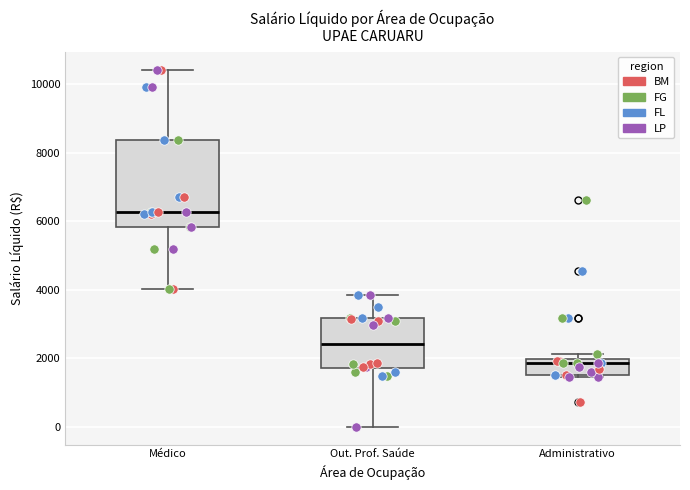

Which box's median line is the lowest?

Administrativo